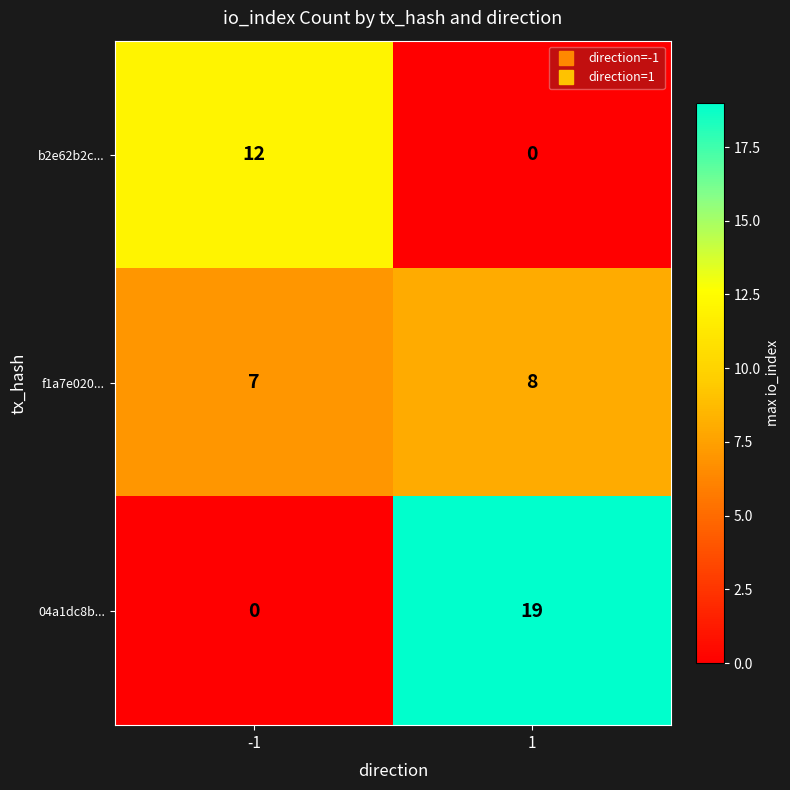

What is the sum of all f1a7e020... values?

15